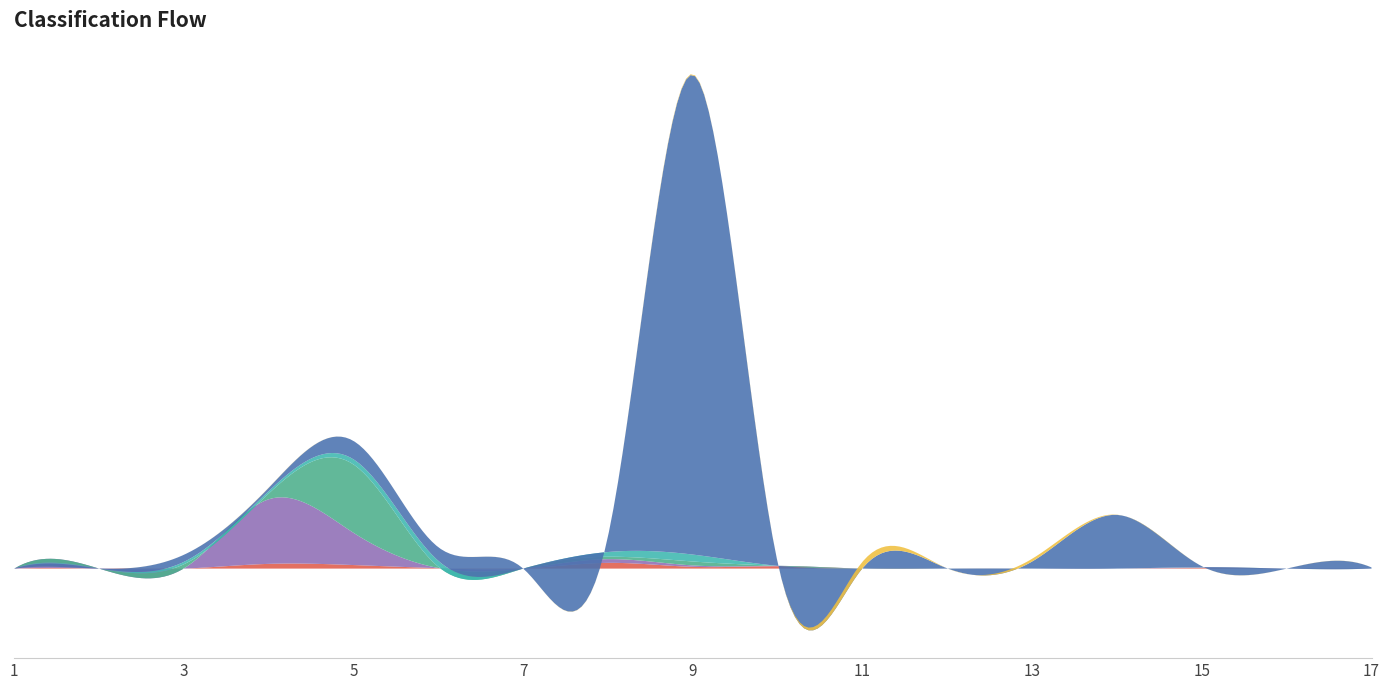

Reading left to right, extract all data points from this chart.

col_9: 1=0	2=0	3=0	4=24	5=18	6=2	7=0	8=29	9=9	10=12	11=0	12=0	13=0	14=0	15=3	16=0	17=0
col_3: 1=0	2=0	3=1	4=327	5=163	6=1	7=0	8=19	9=7	10=2	11=0	12=0	13=0	14=0	15=3	16=0	17=0
col_4: 1=0	2=0	3=21	4=29	5=346	6=6	7=0	8=12	9=20	10=0	11=0	12=0	13=0	14=0	15=1	16=0	17=0
col_5: 1=0	2=0	3=12	4=12	5=26	6=30	7=0	8=24	9=35	10=0	11=0	12=0	13=0	14=0	15=0	16=0	17=0
col_8: 1=0	2=0	3=36	4=17	5=93	6=69	7=0	8=81	9=2428	10=16	11=2	12=1	13=36	14=272	15=5	16=0	17=6
col_10: 1=0	2=0	3=0	4=1	5=0	6=0	7=0	8=0	9=4	10=0	11=33	12=0	13=14	14=1	15=0	16=0	17=0